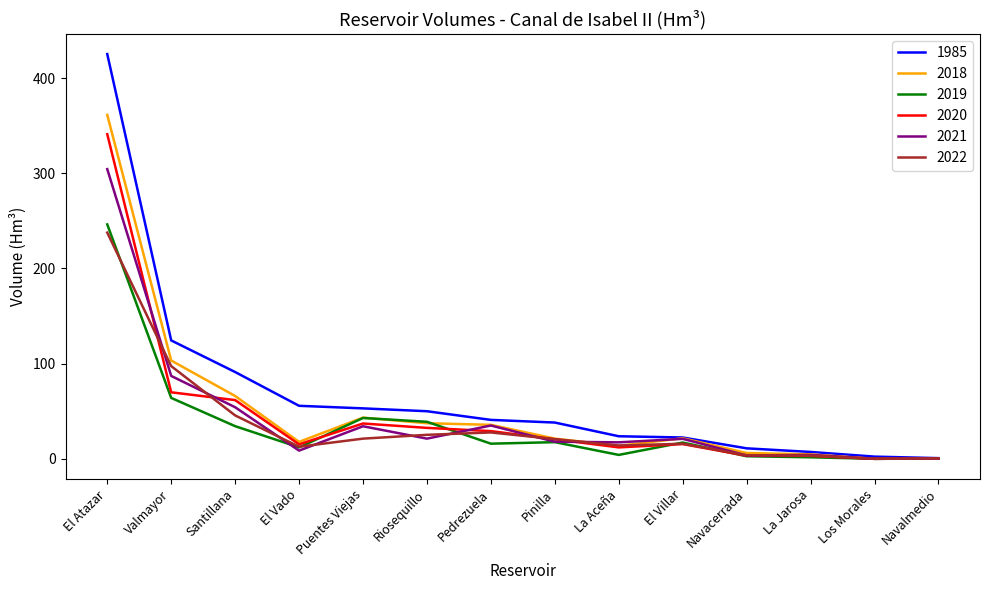

What is the approximate value of 2022 at Santillana?

45.6